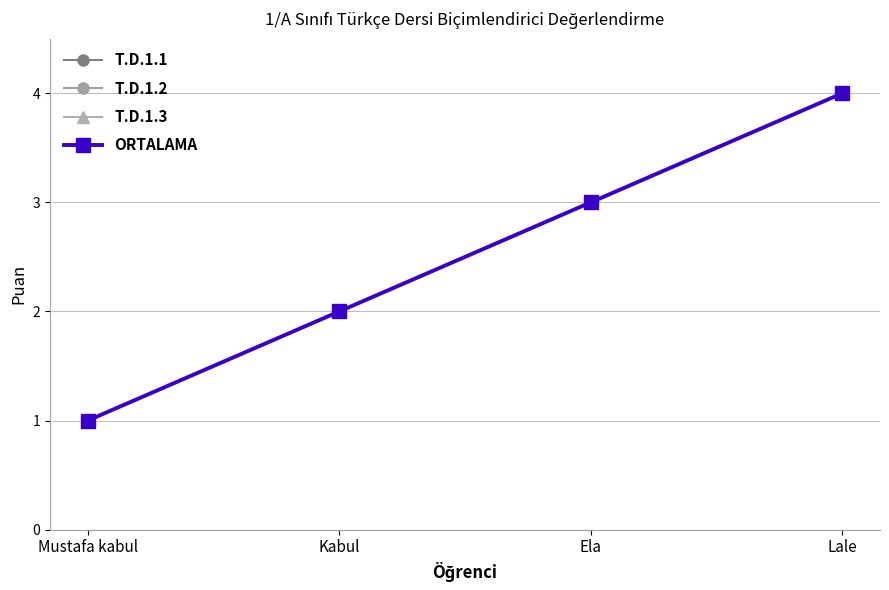

Rank the categories by T.D.1.3 value from lowest to highest.

Mustafa kabul, Kabul, Ela, Lale